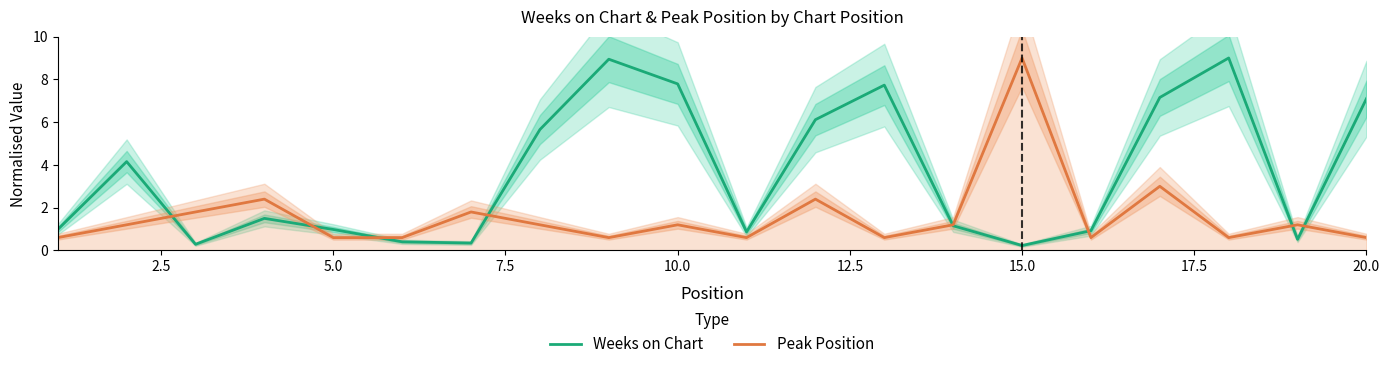

What is the maximum value for Weeks on Chart?

9.0